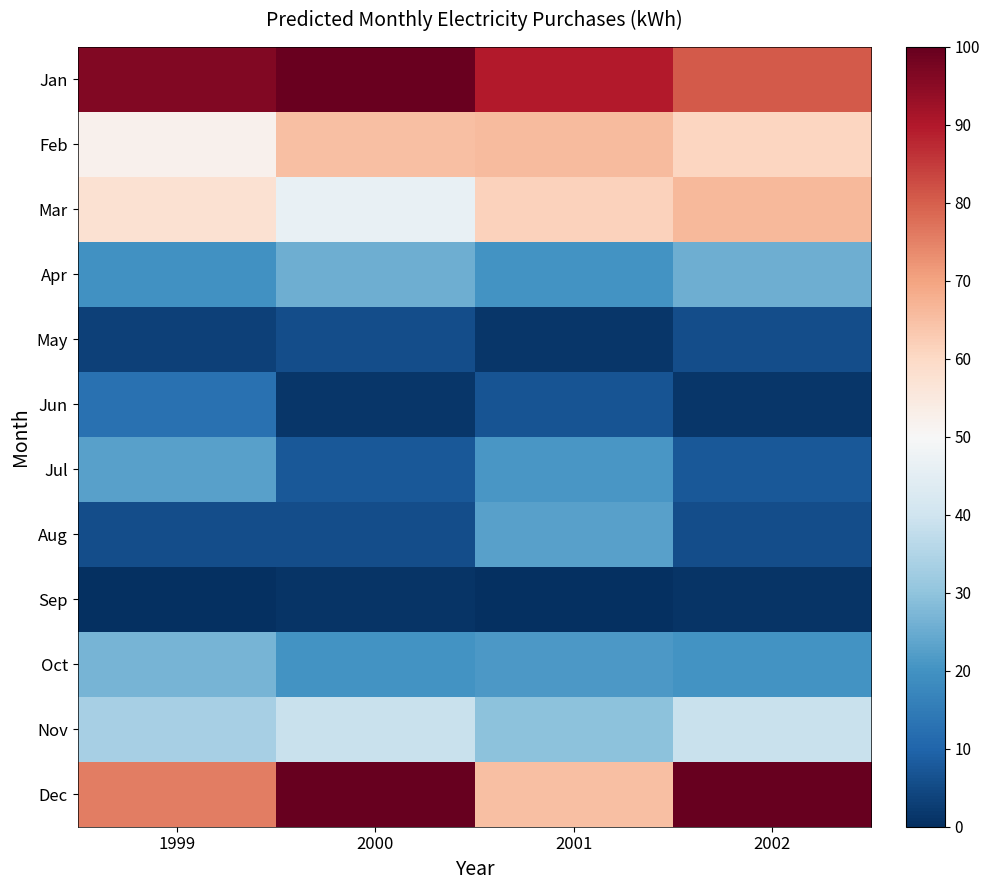

What is the difference between the highest and lowest values at 2002?

99.0